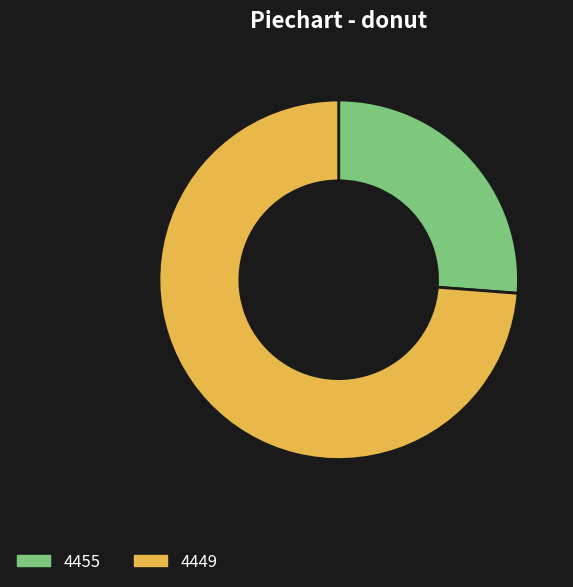

Which slice is the largest?

4449